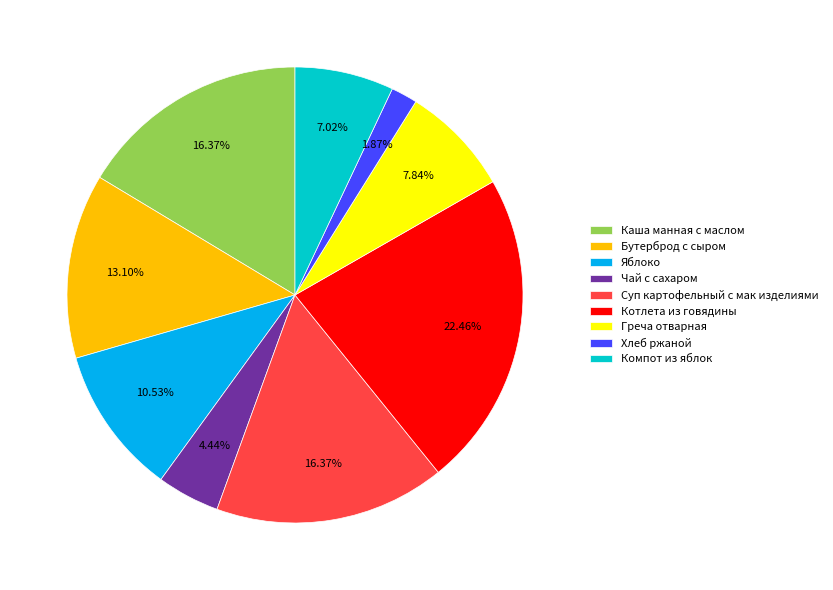

What is the smallest slice in the pie chart?

Хлеб ржаной